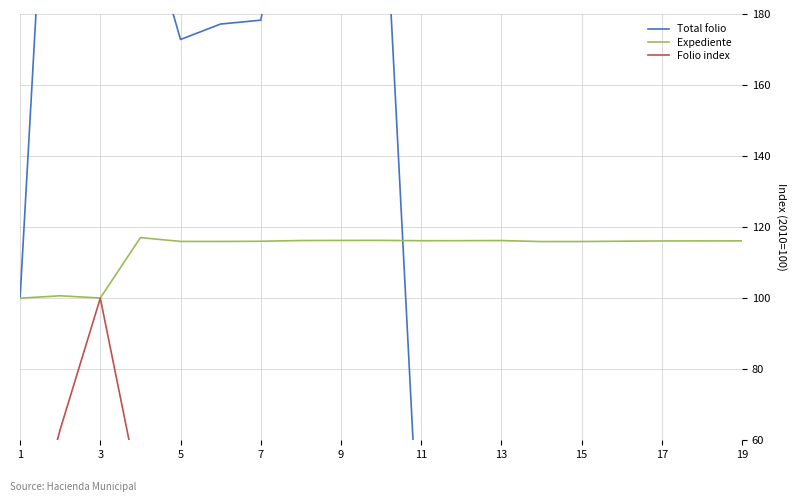

The Expediente series shows 66.8 at 3. True or false?

False